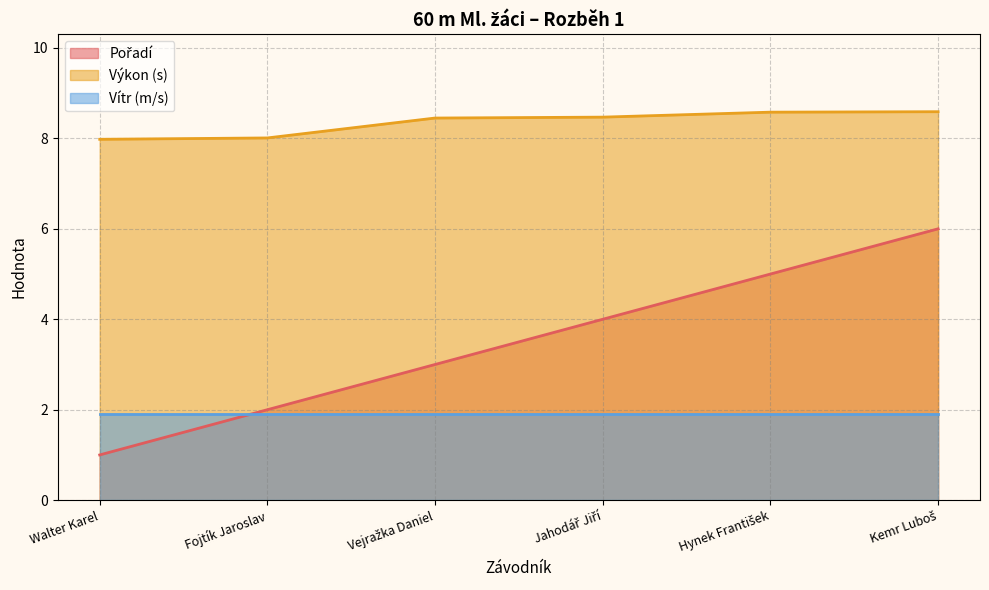

Count the number of categories in the chart.

6